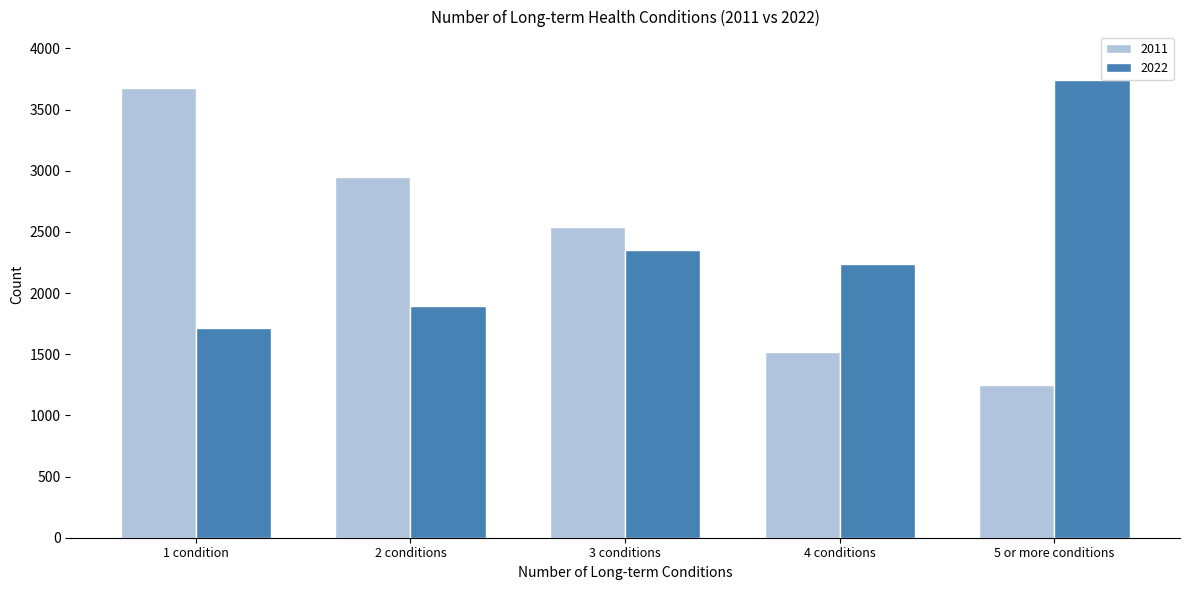

Reading left to right, list all the values displayed in this chart.

2011: 3678	2945	2540	1520	1248
2022: 1712	1893	2353	2238	3738